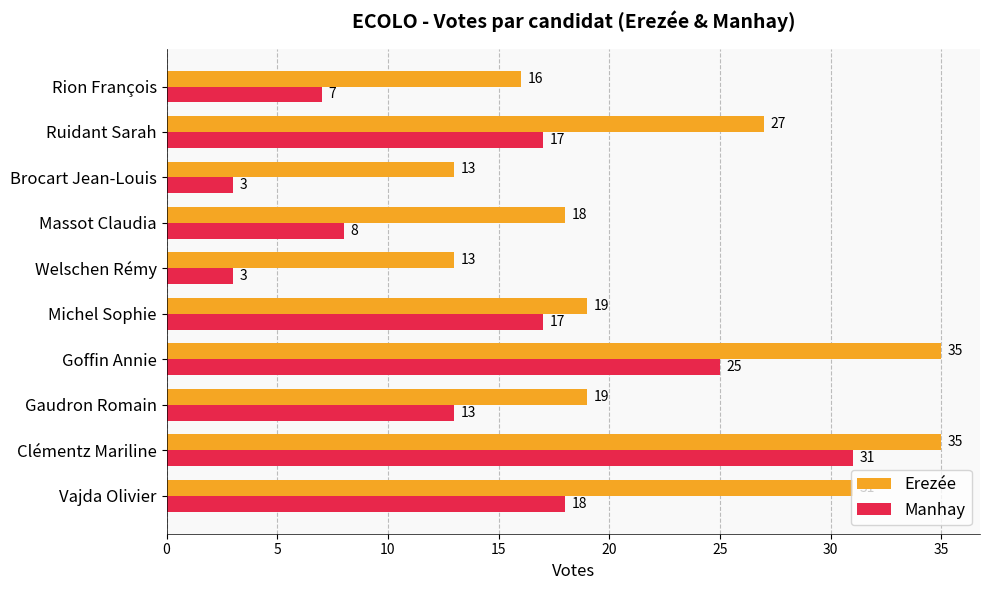

Between Vajda Olivier and Goffin Annie, which series saw the biggest shift?

Manhay